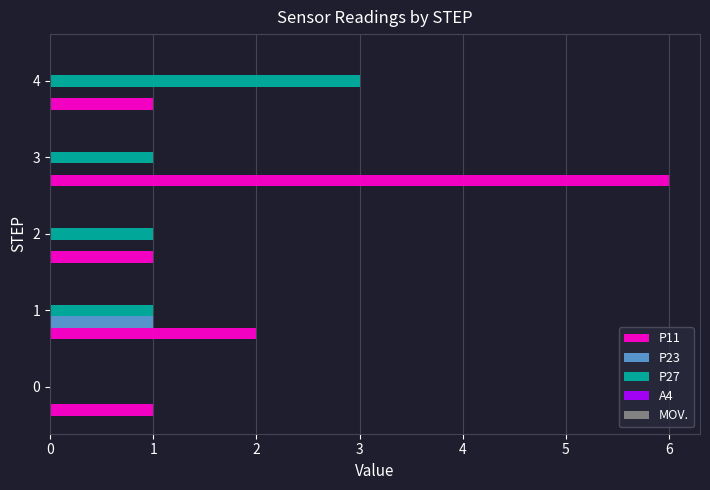

At which label does P27 reach its peak?

4